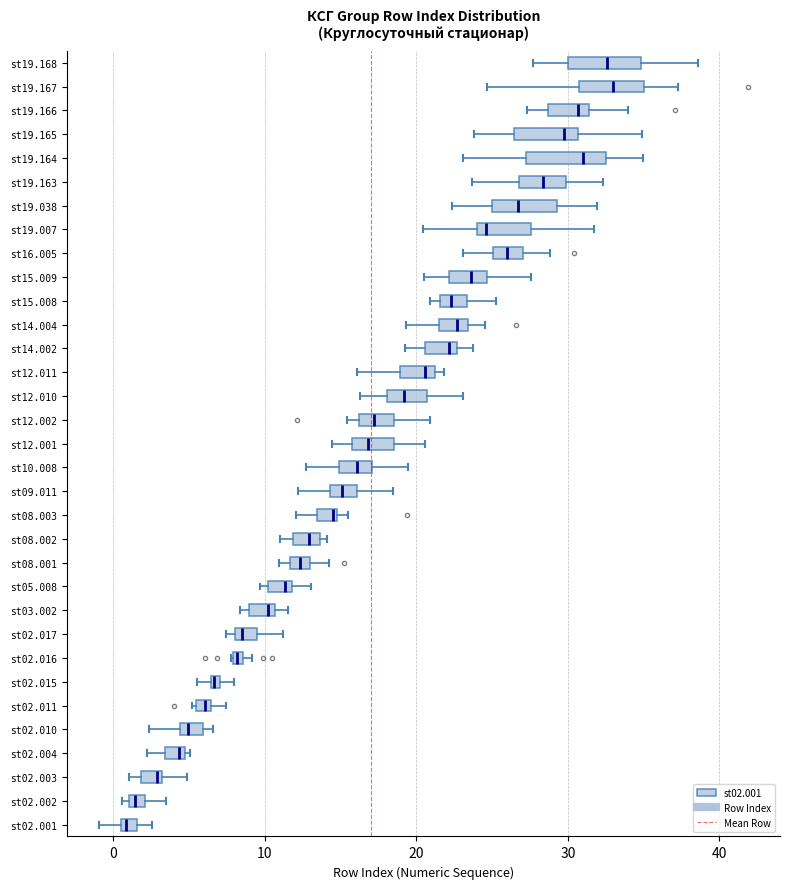

Where is the right edge of the box for st19.167 on the x-axis? The values are not printed on the chart, so give them approximately, as read against the axis.

35